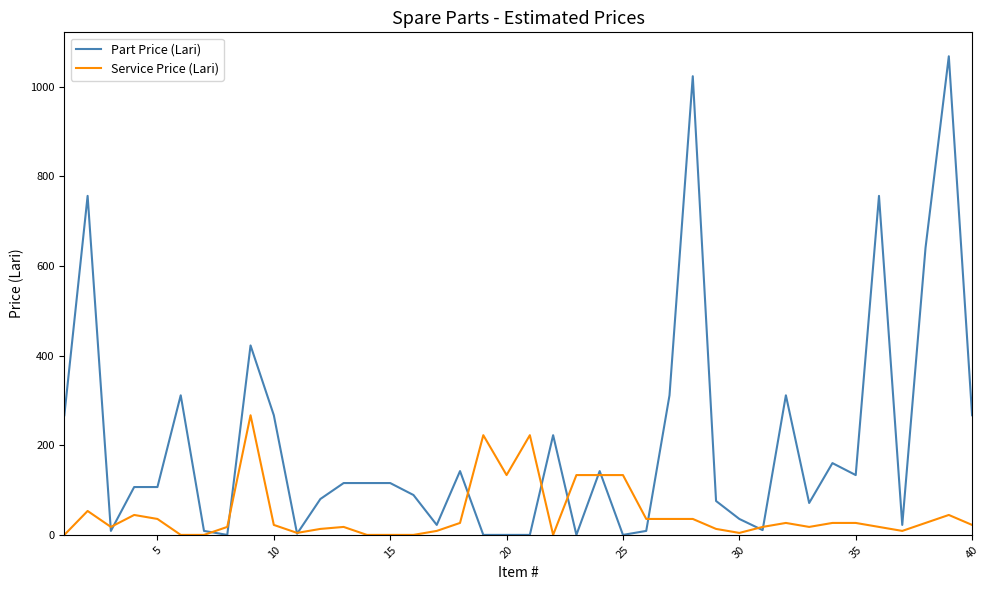

Which series has the largest total across all categories?

Part Price (Lari)